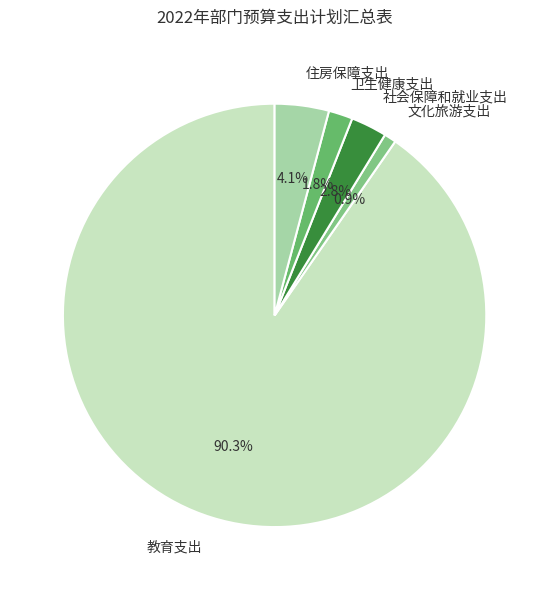

Which slice is the smallest?

文化旅游支出